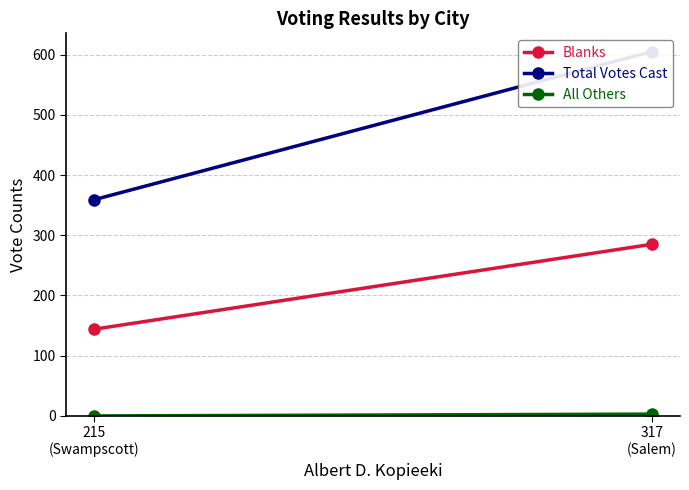

Which series has the largest total across all categories?

Total Votes Cast